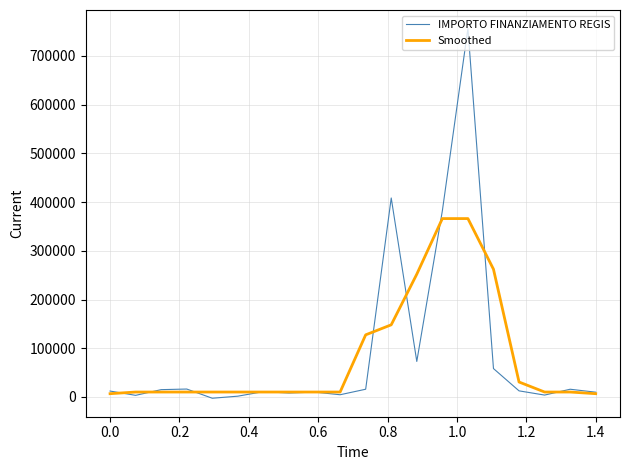

What is the maximum value shown in the chart?

756158.0